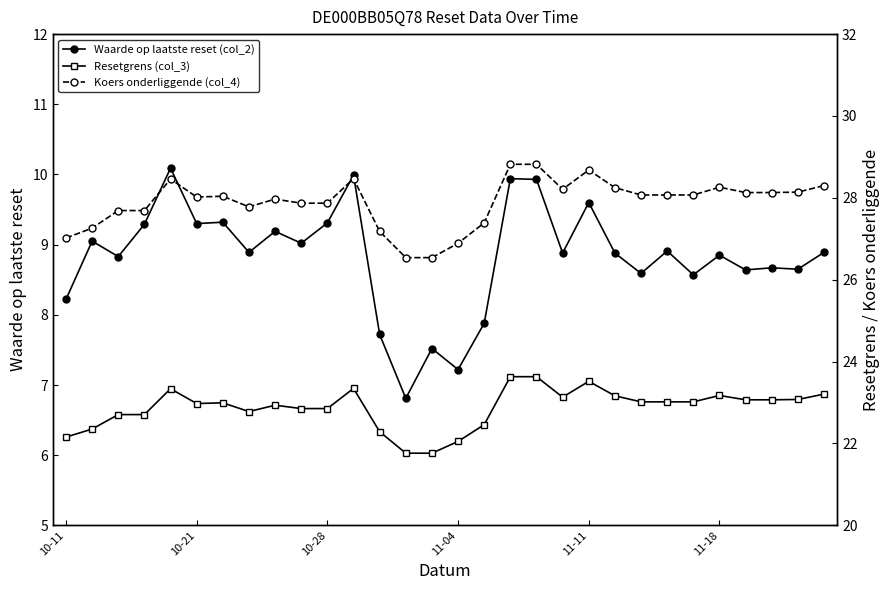

Is it true that Waarde op laatste reset (col_2) equals 7.5 at 14?

True